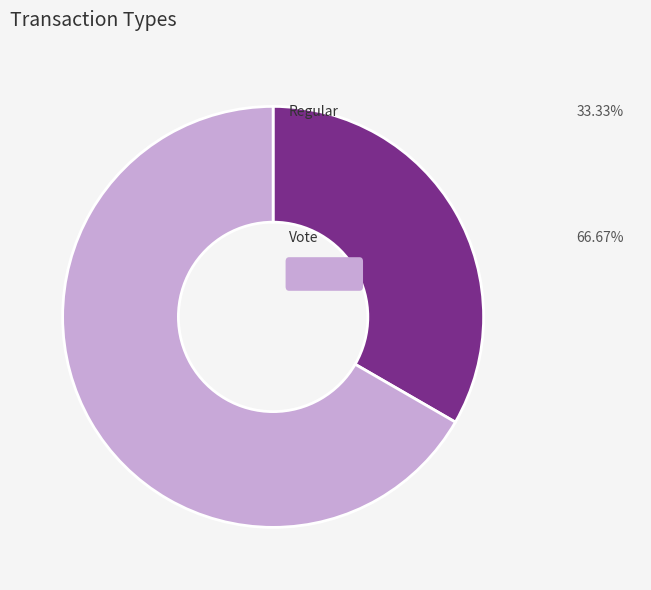

Is there a majority slice in this chart?

Yes